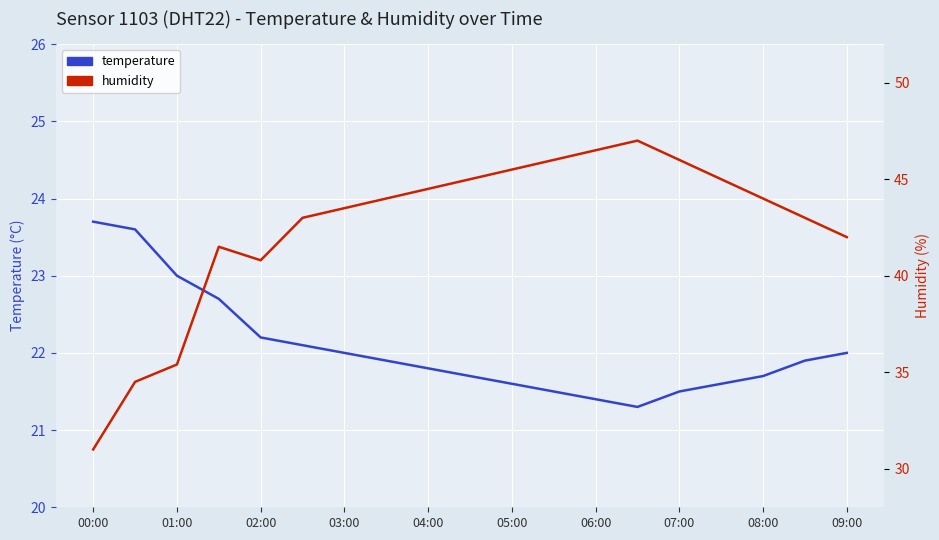

True or false: temperature and humidity cross at least once.

False